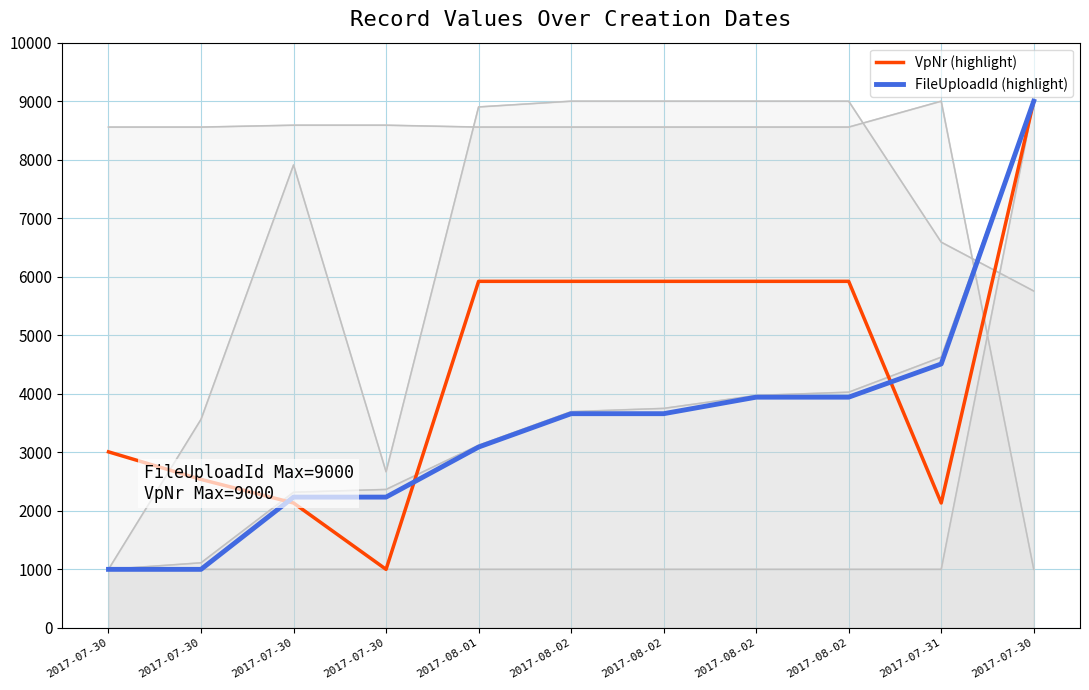

Is it true that VpNr (highlight) equals 2036.2 at 2017-08-02?

False